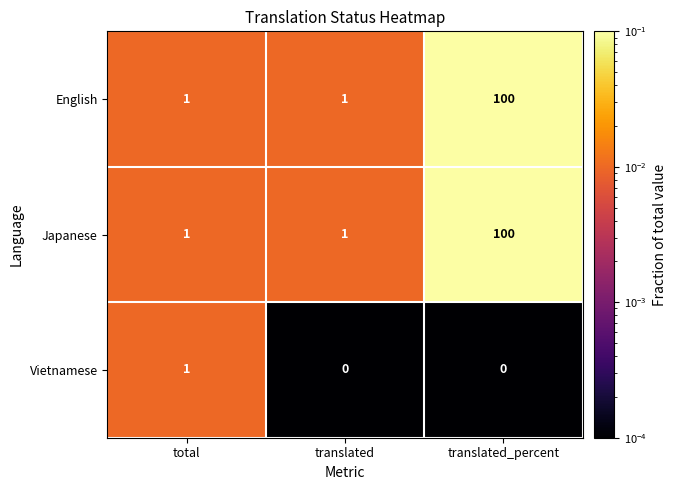

Count the English values in the range 1 to 100.

3